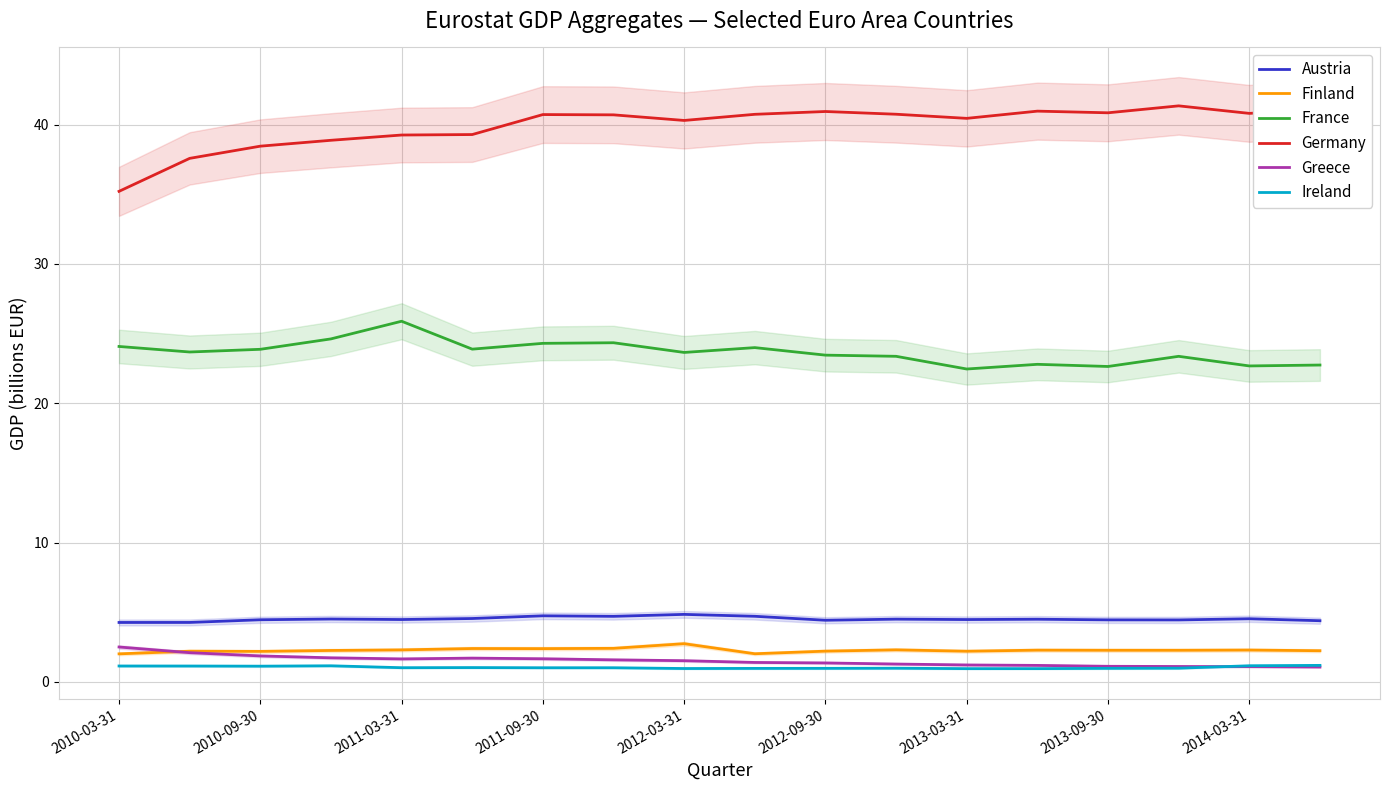

What is the value of the Germany point at the 8th from the left?

40.7